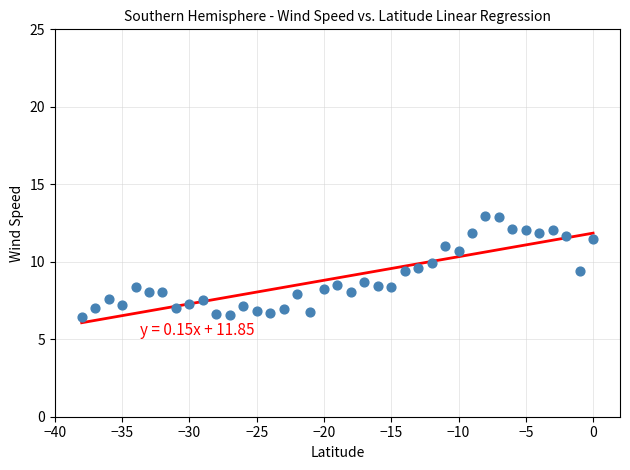

What is the range of Y values (max minus min)?

6.5